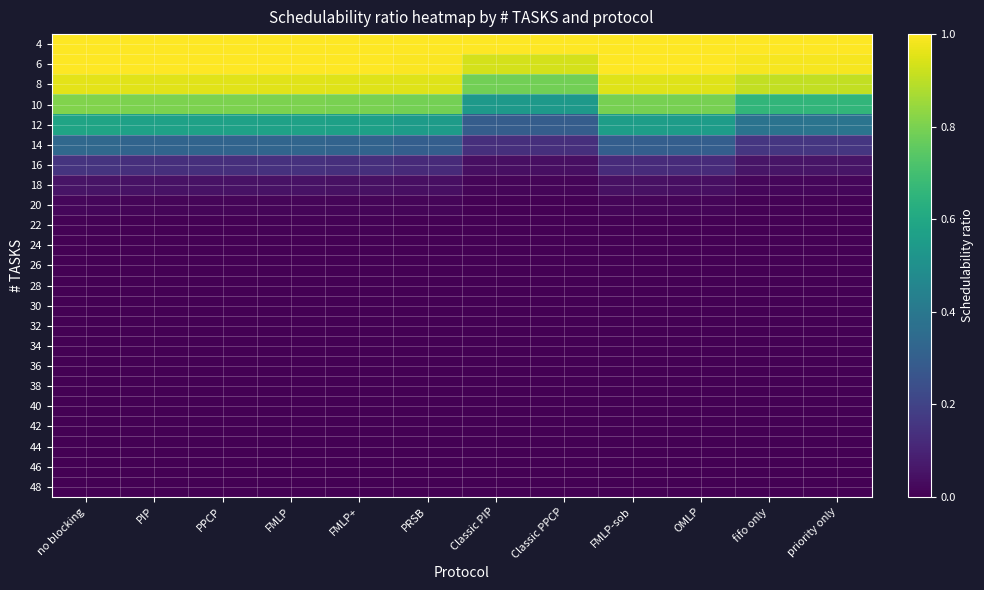

What is the greatest value displayed?

1.0